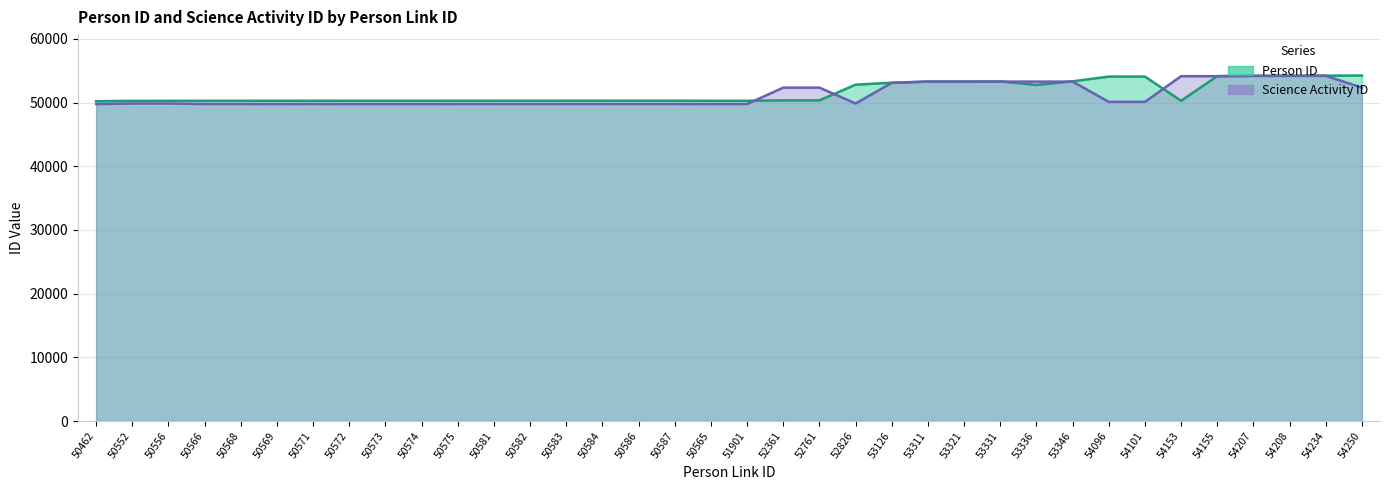

What is the difference between the maximum and minimum values in the Science Activity ID series?

4425